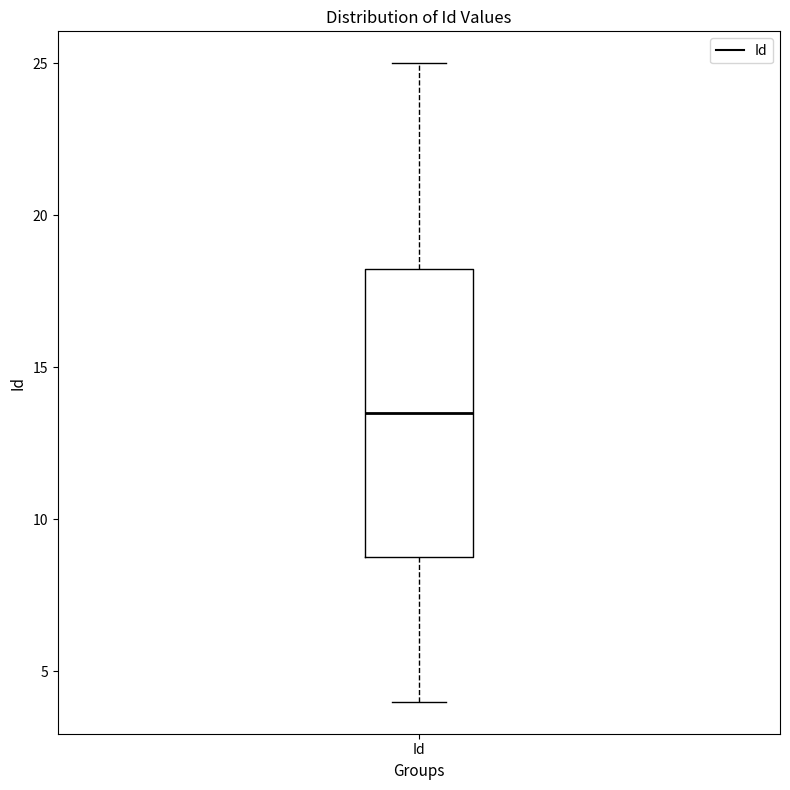

Where does the upper whisker of the box for Id end on the y-axis? The values are not printed on the chart, so give them approximately, as read against the axis.

25.0